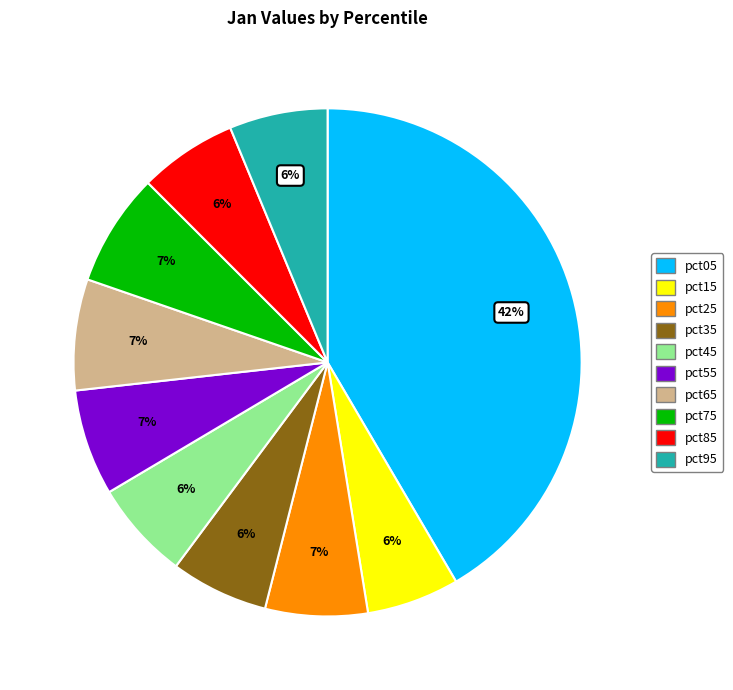

To the nearest percent, what is the difference between the largest and smallest slice percentages?

36%